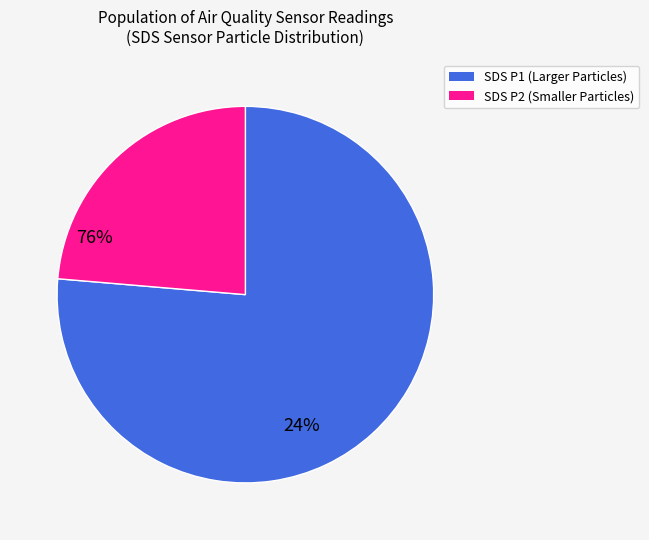

The SDS P1 (Larger Particles) slice represents 83% of the pie. True or false?

False